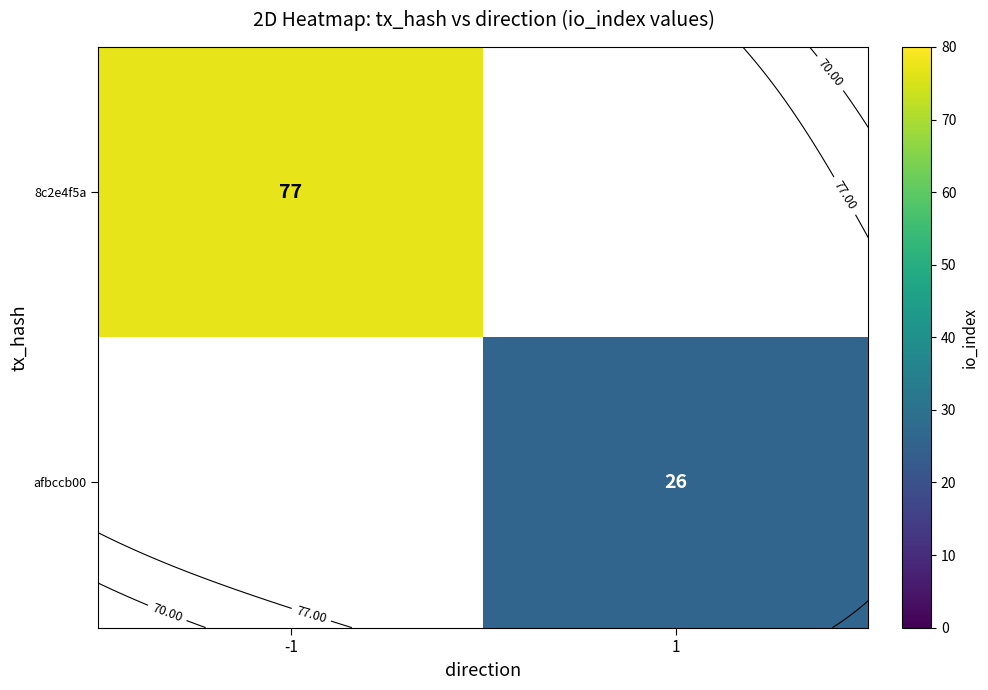

Between 1 and -1, which is larger?

-1